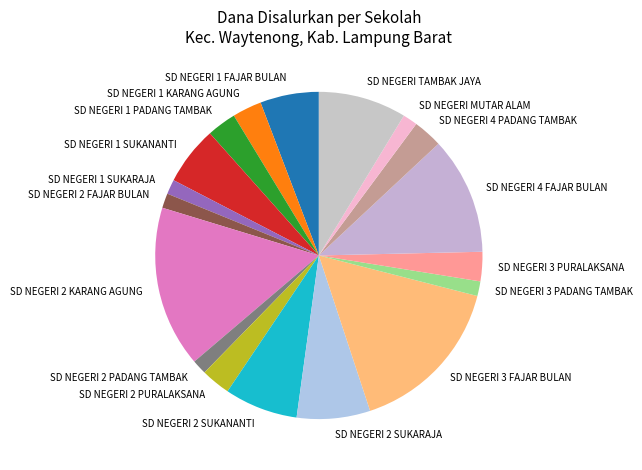

Does SD NEGERI 1 PADANG TAMBAK account for over 50% of the chart?

No